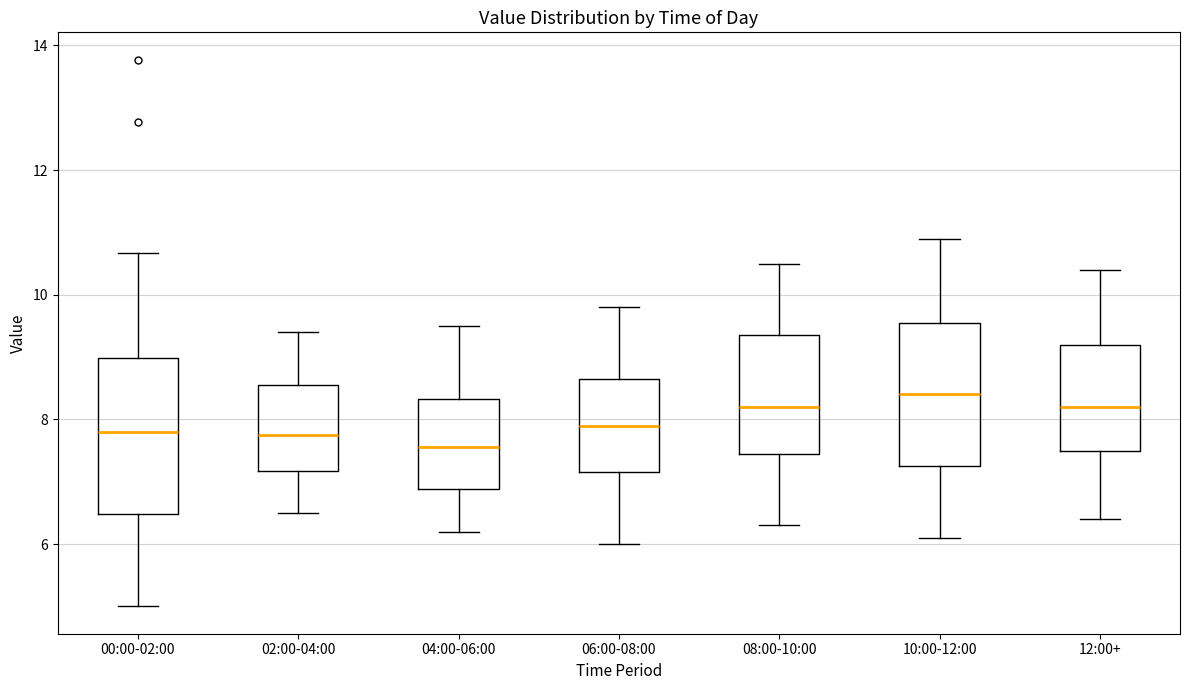

Which box's median line is the highest?

10:00-12:00